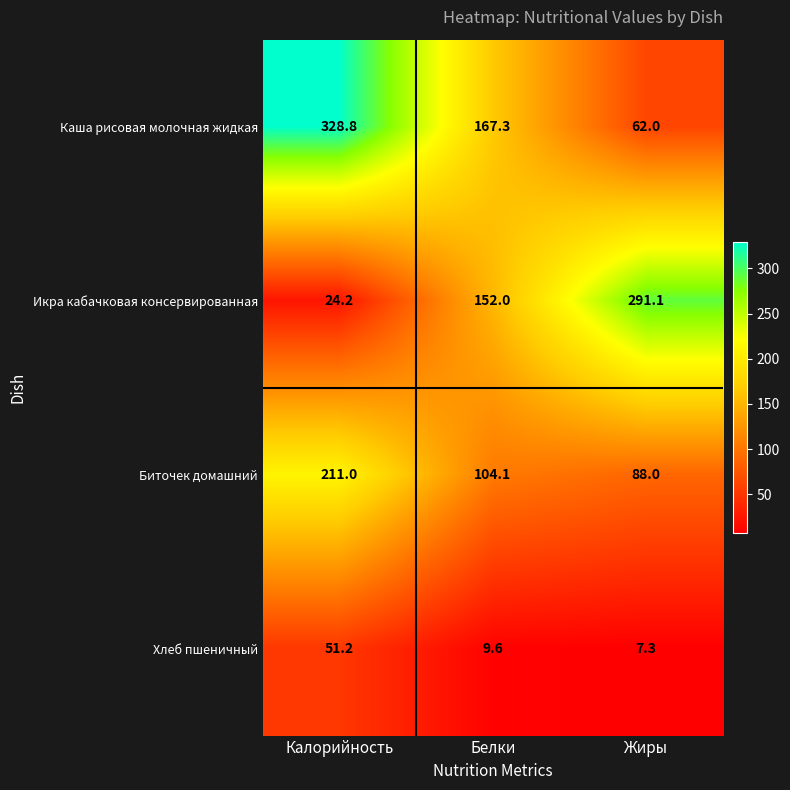

Rank the categories by Каша рисовая молочная жидкая value from lowest to highest.

Жиры, Белки, Калорийность